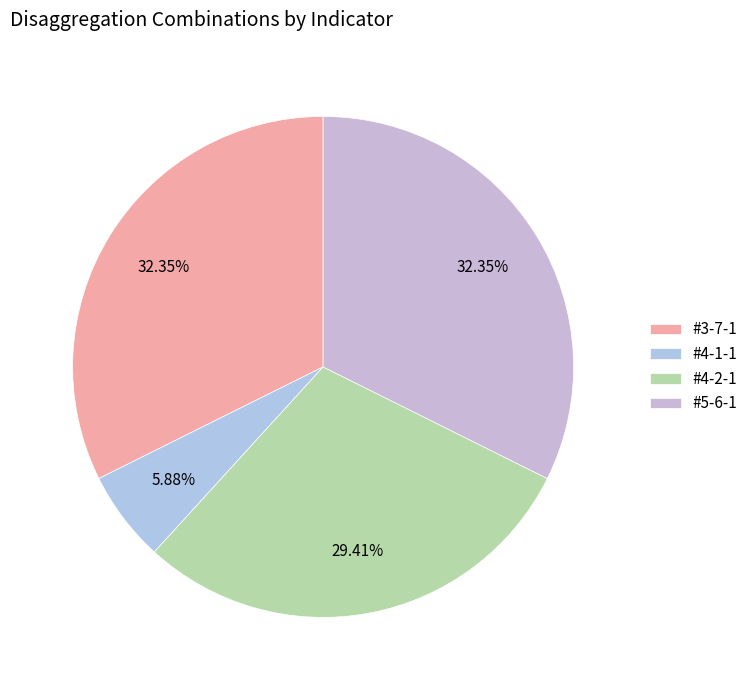

What percentage is the #4-1-1 slice, to the nearest percent?

6%